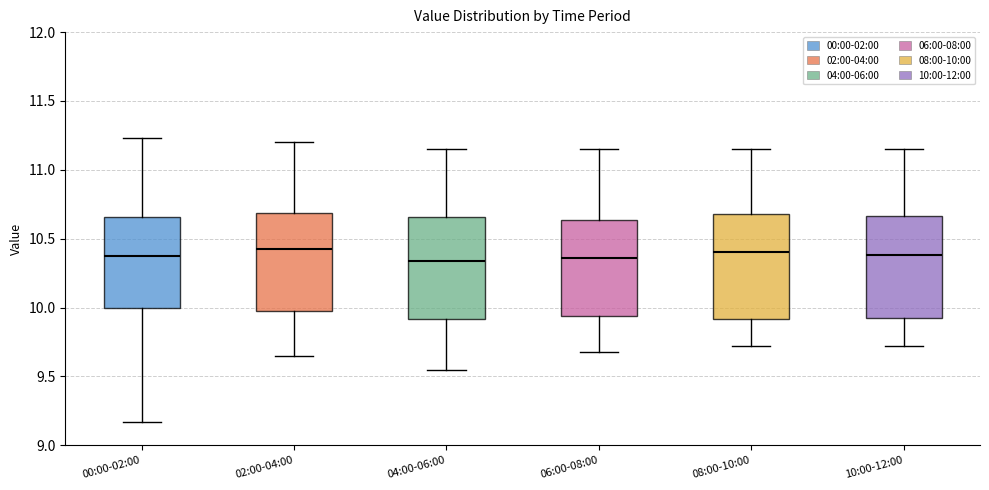

Reading left to right, transcribe this box plot: for each box, give where its median line is, the range the box spans, and where its two whiskers end, as read against the y-axis. The values are not printed on the chart, so give them approximately, as read against the axis.

00:00-02:00: median 10.40, box 10.00 to 10.65, whiskers 9.15 to 11.25
02:00-04:00: median 10.45, box 9.95 to 10.70, whiskers 9.65 to 11.20
04:00-06:00: median 10.35, box 9.90 to 10.65, whiskers 9.55 to 11.15
06:00-08:00: median 10.35, box 9.95 to 10.65, whiskers 9.70 to 11.15
08:00-10:00: median 10.40, box 9.90 to 10.70, whiskers 9.70 to 11.15
10:00-12:00: median 10.40, box 9.90 to 10.65, whiskers 9.70 to 11.15